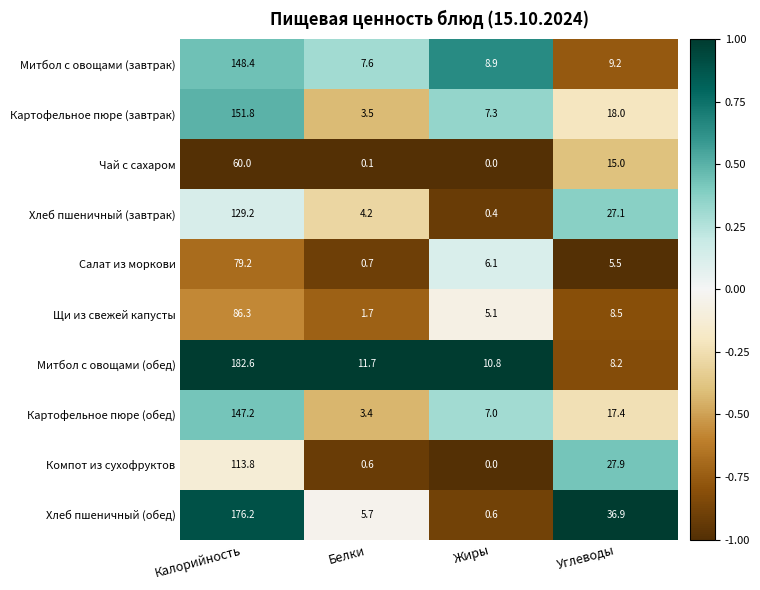

Is it true that Компот из сухофруктов equals 0.0 at Жиры?

True